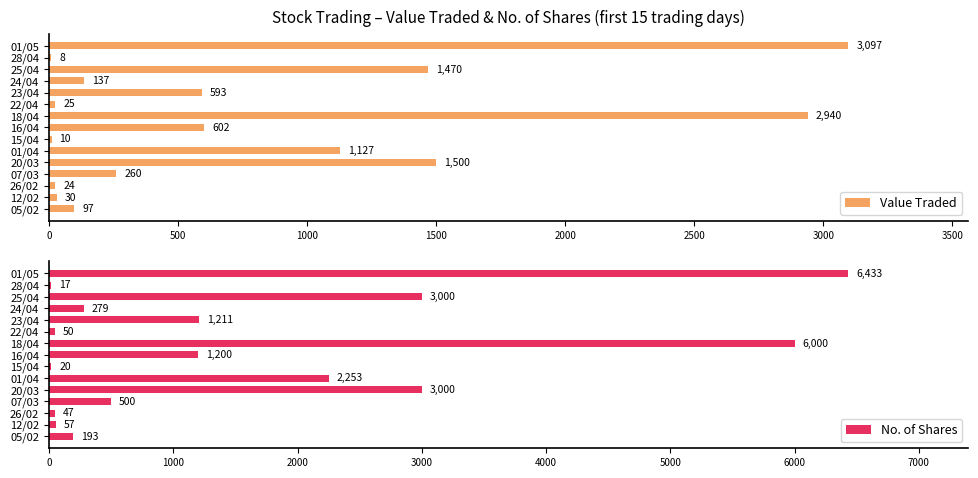

Where is Value Traded nearest to the value 1552?

20/03